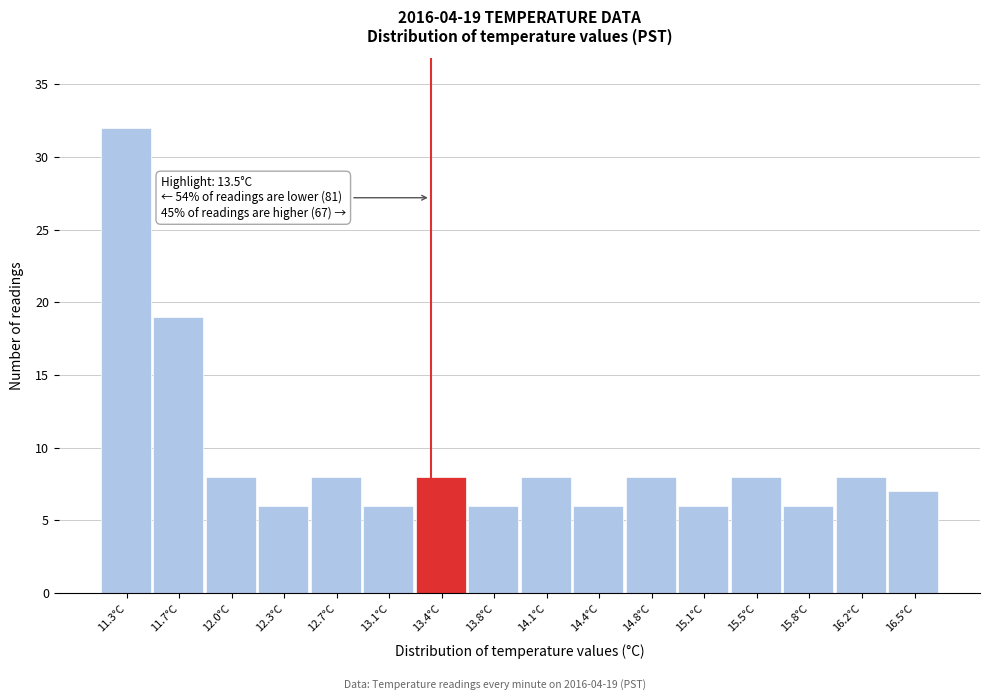

Reading right to left, list all the values displayed in this chart.

16.5°C=7	16.2°C=8	15.8°C=6	15.5°C=8	15.1°C=6	14.8°C=8	14.4°C=6	14.1°C=8	13.8°C=6	13.4°C=8	13.1°C=6	12.7°C=8	12.3°C=6	12.0°C=8	11.7°C=19	11.3°C=32